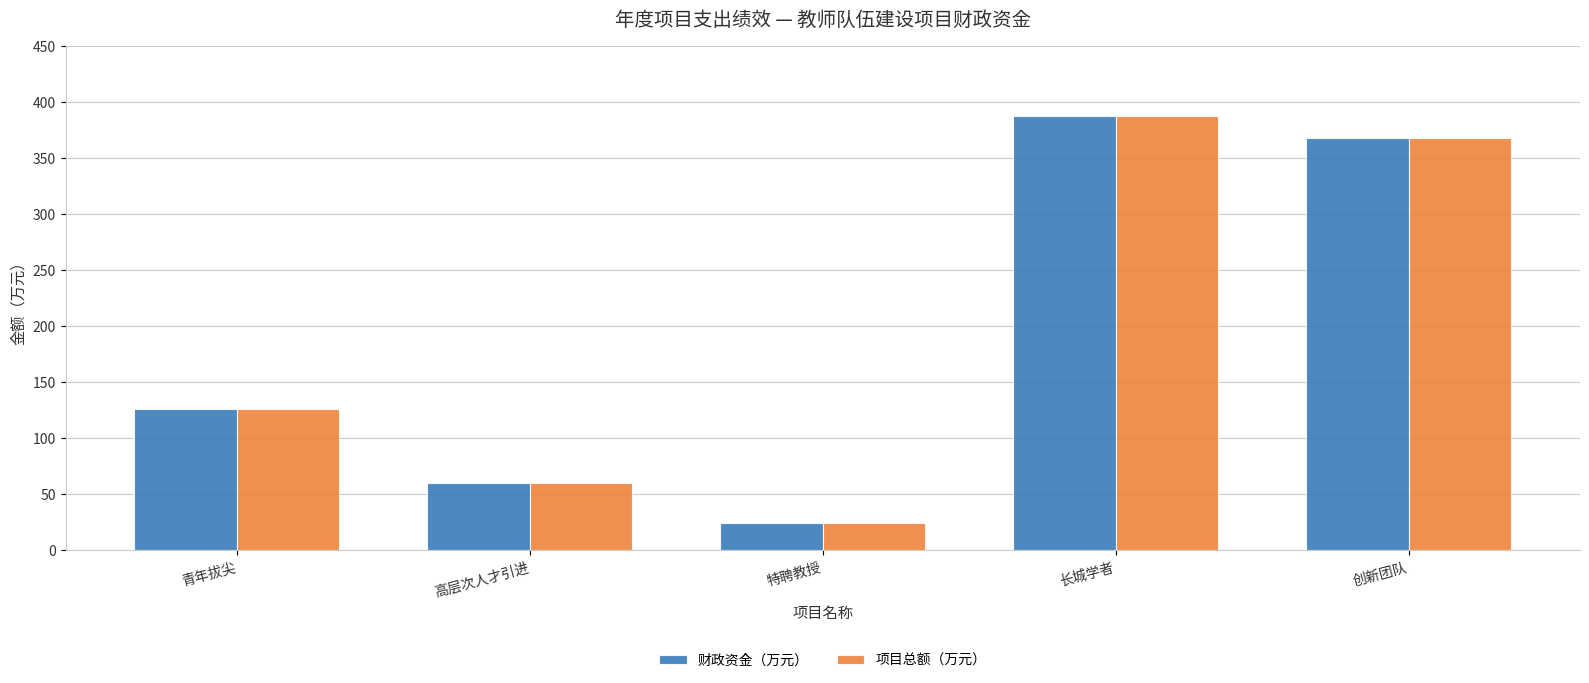

Reading left to right, list all the values displayed in this chart.

财政资金（万元）: 青年拔尖=125.9	高层次人才引进=59.6	特聘教授=24.0	长城学者=387.8	创新团队=368.1
项目总额（万元）: 青年拔尖=125.9	高层次人才引进=59.6	特聘教授=24.0	长城学者=387.8	创新团队=368.1